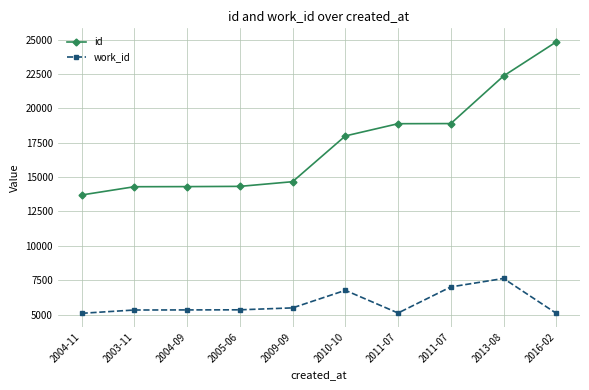

Rank the series at 2009-09 from highest to lowest value.

id, work_id